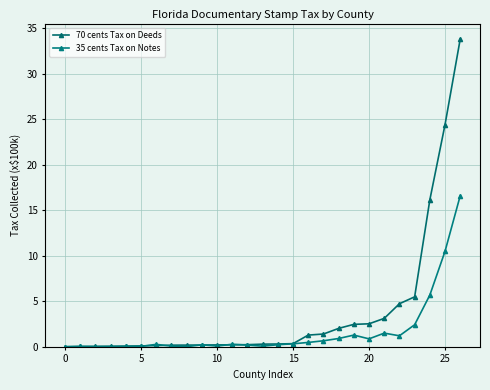

Which series has the widest spread of values?

70 cents Tax on Deeds